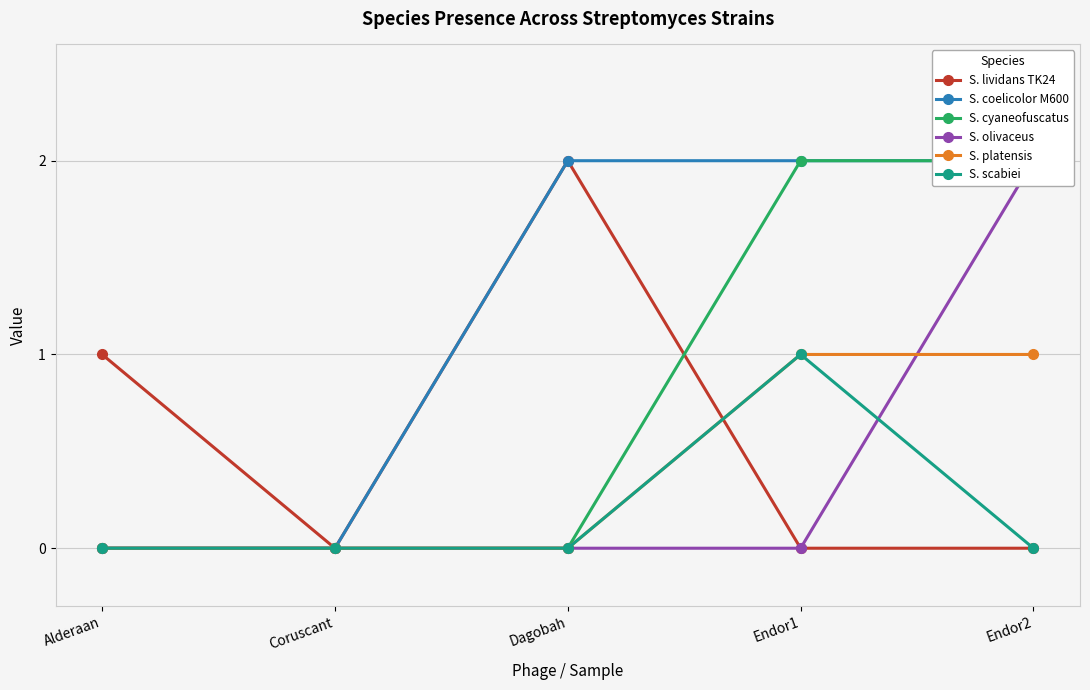

What position from the left is Alderaan?

1